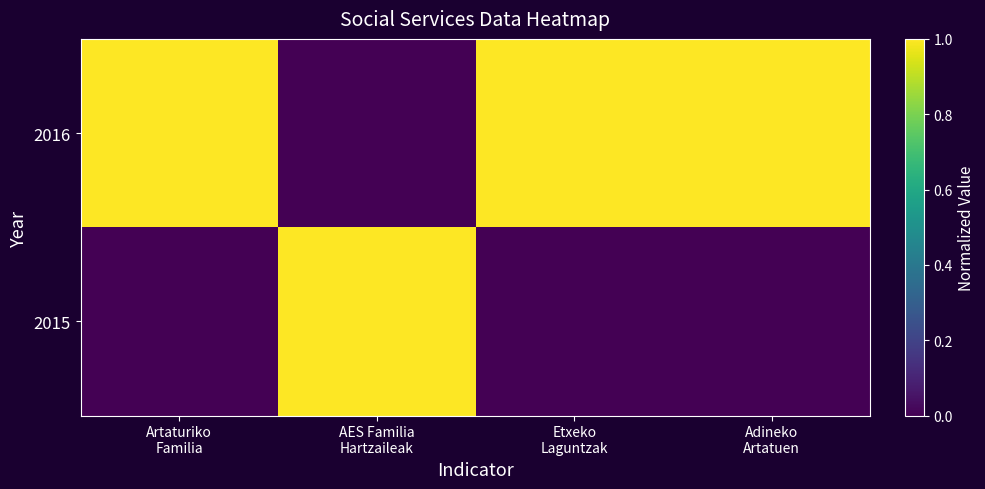

Reading left to right, extract all data points from this chart.

2016: Artaturiko
Familia=1.0	AES Familia
Hartzaileak=0.0	Etxeko
Laguntzak=1.0	Adineko
Artatuen=1.0
2015: Artaturiko
Familia=0.0	AES Familia
Hartzaileak=1.0	Etxeko
Laguntzak=0.0	Adineko
Artatuen=0.0